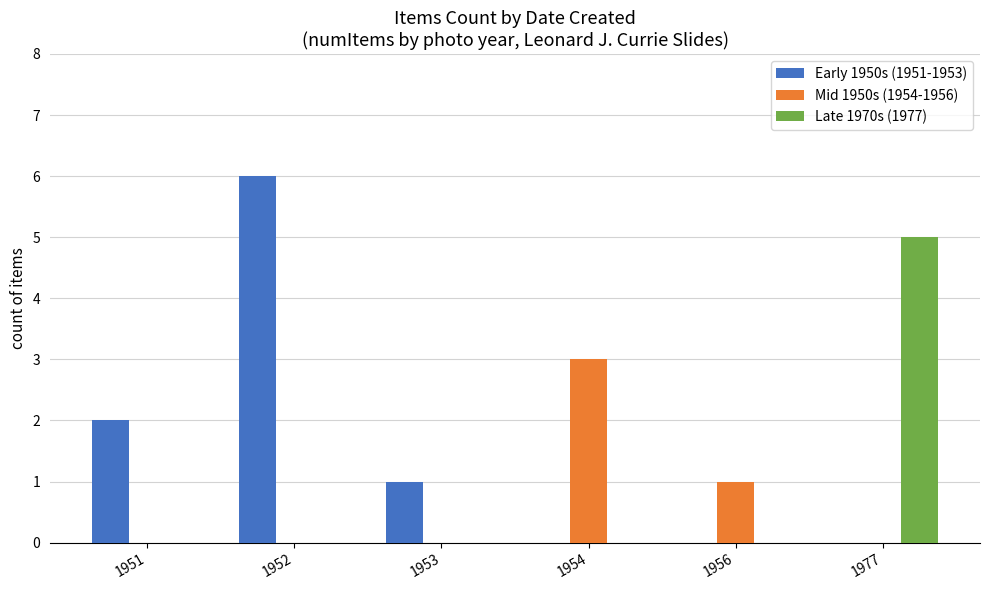

Reading left to right, what are all the values shown in this chart?

Early 1950s (1951-1953): 1951=2	1952=6	1953=1	1954=0	1956=0	1977=0
Mid 1950s (1954-1956): 1951=0	1952=0	1953=0	1954=3	1956=1	1977=0
Late 1970s (1977): 1951=0	1952=0	1953=0	1954=0	1956=0	1977=5